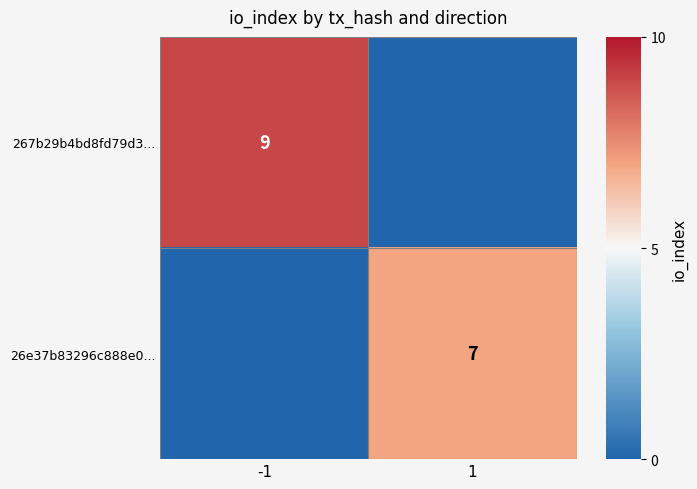

How many values in the 26e37b83296c888e0... series are below 7?

1